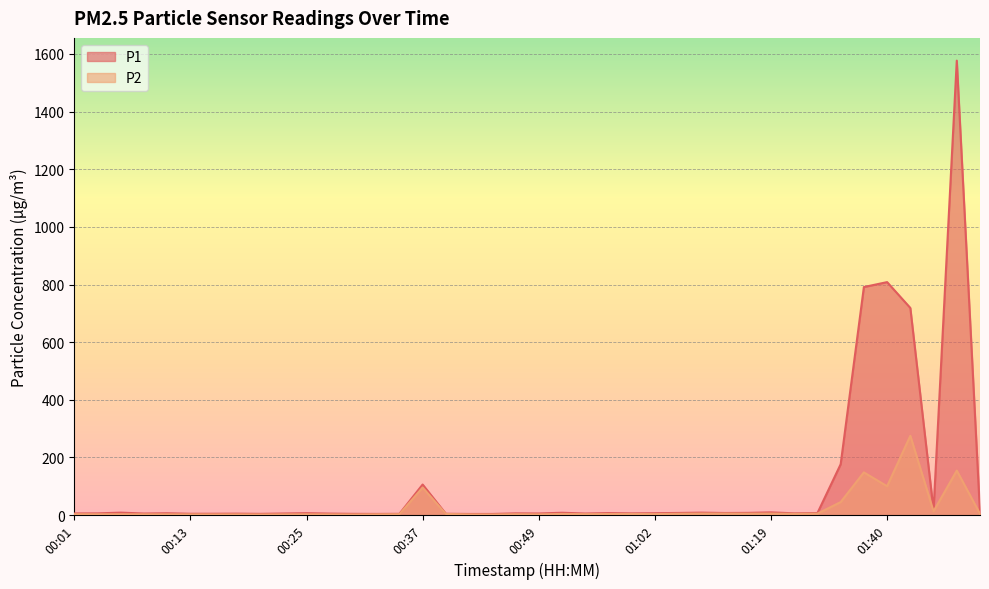

What is the greatest value displayed?

1576.9